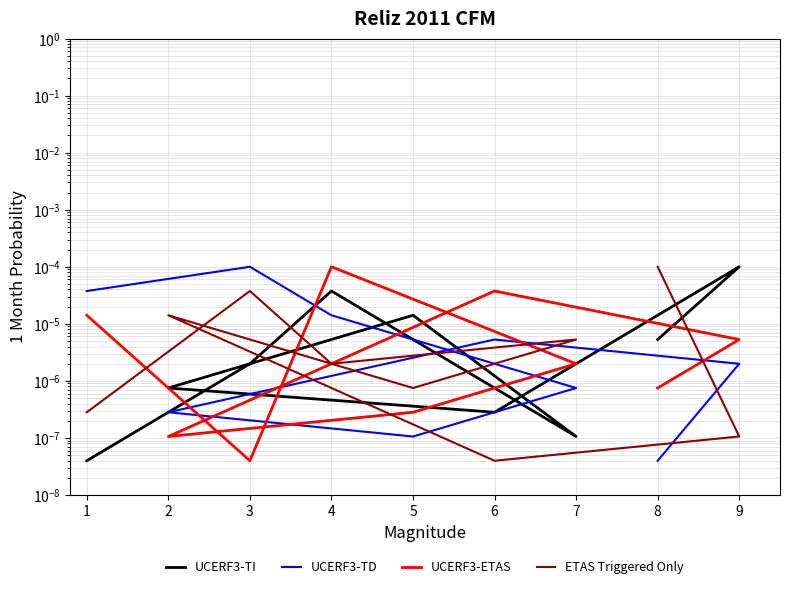

At which category does ETAS Triggered Only reach its first local valley?

4